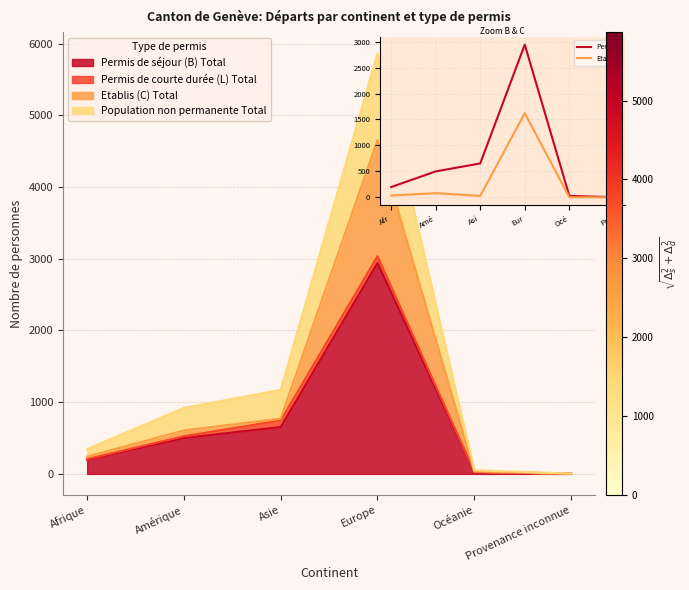

What is the difference between the Permis values at Eur and Afr?

2743